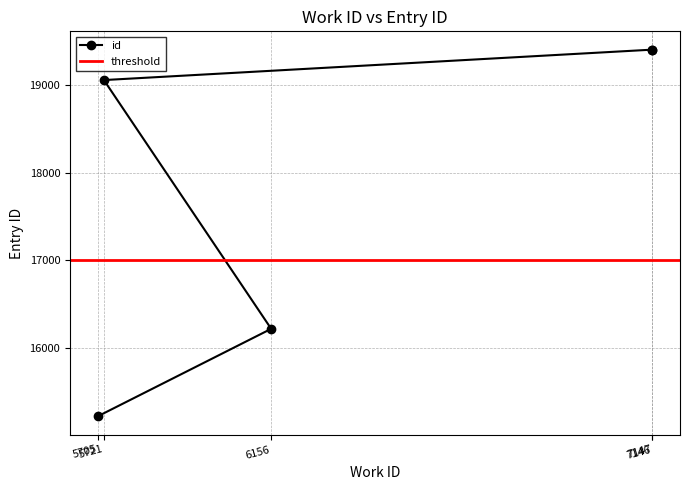

What is the ratio of the value at 7147 to the value at 5705?

1.3